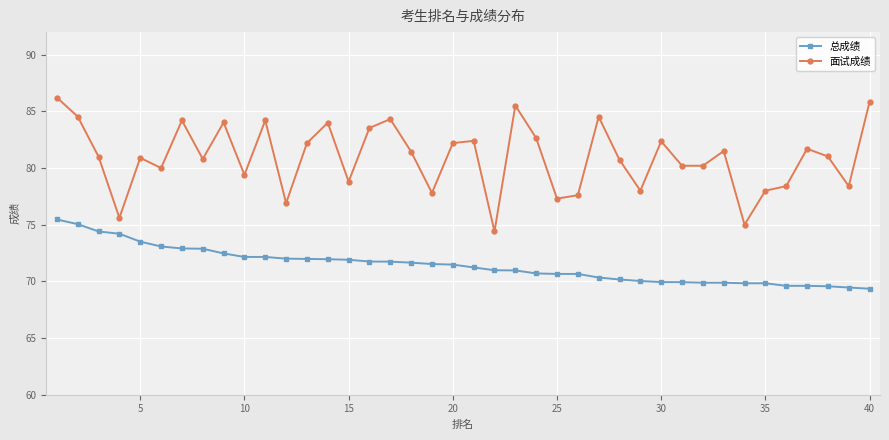

What is the maximum value shown in the chart?

86.2